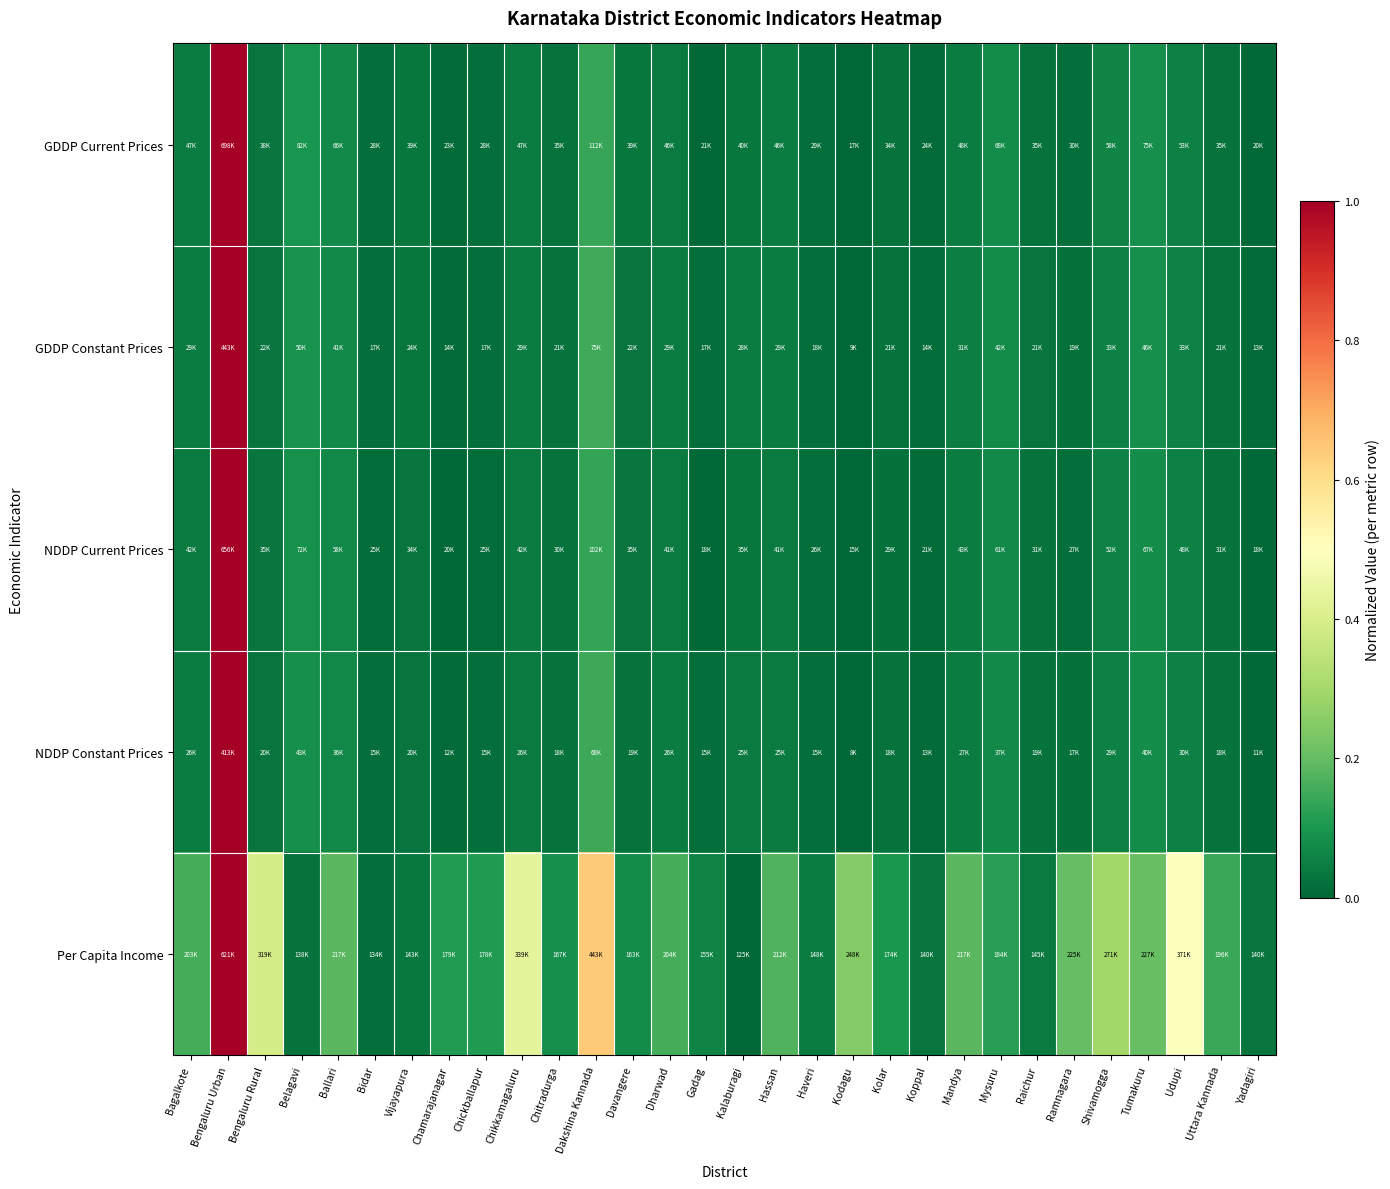

Reading left to right, what are all the values shown in this chart?

GDDP Current Prices: Bagalkote=0.0	Bengaluru Urban=1.0	Bengaluru Rural=0.0	Belagavi=0.1	Ballari=0.1	Bidar=0.0	Vijayapura=0.0	Chamarajanagar=0.0	Chickballapur=0.0	Chikkamagaluru=0.0	Chitradurga=0.0	Dakshina Kannada=0.1	Davangere=0.0	Dharwad=0.0	Gadag=0.0	Kalaburagi=0.0	Hassan=0.0	Haveri=0.0	Kodagu=0.0	Kolar=0.0	Koppal=0.0	Mandya=0.0	Mysuru=0.1	Raichur=0.0	Ramnagara=0.0	Shivamogga=0.1	Tumakuru=0.1	Udupi=0.1	Uttara Kannada=0.0	Yadagiri=0.0
GDDP Constant Prices: Bagalkote=0.0	Bengaluru Urban=1.0	Bengaluru Rural=0.0	Belagavi=0.1	Ballari=0.1	Bidar=0.0	Vijayapura=0.0	Chamarajanagar=0.0	Chickballapur=0.0	Chikkamagaluru=0.0	Chitradurga=0.0	Dakshina Kannada=0.2	Davangere=0.0	Dharwad=0.0	Gadag=0.0	Kalaburagi=0.0	Hassan=0.0	Haveri=0.0	Kodagu=0.0	Kolar=0.0	Koppal=0.0	Mandya=0.0	Mysuru=0.1	Raichur=0.0	Ramnagara=0.0	Shivamogga=0.1	Tumakuru=0.1	Udupi=0.1	Uttara Kannada=0.0	Yadagiri=0.0
NDDP Current Prices: Bagalkote=0.0	Bengaluru Urban=1.0	Bengaluru Rural=0.0	Belagavi=0.1	Ballari=0.1	Bidar=0.0	Vijayapura=0.0	Chamarajanagar=0.0	Chickballapur=0.0	Chikkamagaluru=0.0	Chitradurga=0.0	Dakshina Kannada=0.1	Davangere=0.0	Dharwad=0.0	Gadag=0.0	Kalaburagi=0.0	Hassan=0.0	Haveri=0.0	Kodagu=0.0	Kolar=0.0	Koppal=0.0	Mandya=0.0	Mysuru=0.1	Raichur=0.0	Ramnagara=0.0	Shivamogga=0.1	Tumakuru=0.1	Udupi=0.1	Uttara Kannada=0.0	Yadagiri=0.0
NDDP Constant Prices: Bagalkote=0.0	Bengaluru Urban=1.0	Bengaluru Rural=0.0	Belagavi=0.1	Ballari=0.1	Bidar=0.0	Vijayapura=0.0	Chamarajanagar=0.0	Chickballapur=0.0	Chikkamagaluru=0.0	Chitradurga=0.0	Dakshina Kannada=0.1	Davangere=0.0	Dharwad=0.0	Gadag=0.0	Kalaburagi=0.0	Hassan=0.0	Haveri=0.0	Kodagu=0.0	Kolar=0.0	Koppal=0.0	Mandya=0.0	Mysuru=0.1	Raichur=0.0	Ramnagara=0.0	Shivamogga=0.1	Tumakuru=0.1	Udupi=0.1	Uttara Kannada=0.0	Yadagiri=0.0
Per Capita Income: Bagalkote=0.2	Bengaluru Urban=1.0	Bengaluru Rural=0.4	Belagavi=0.0	Ballari=0.2	Bidar=0.0	Vijayapura=0.0	Chamarajanagar=0.1	Chickballapur=0.1	Chikkamagaluru=0.4	Chitradurga=0.1	Dakshina Kannada=0.6	Davangere=0.1	Dharwad=0.2	Gadag=0.1	Kalaburagi=0.0	Hassan=0.2	Haveri=0.0	Kodagu=0.2	Kolar=0.1	Koppal=0.0	Mandya=0.2	Mysuru=0.1	Raichur=0.0	Ramnagara=0.2	Shivamogga=0.3	Tumakuru=0.2	Udupi=0.5	Uttara Kannada=0.1	Yadagiri=0.0